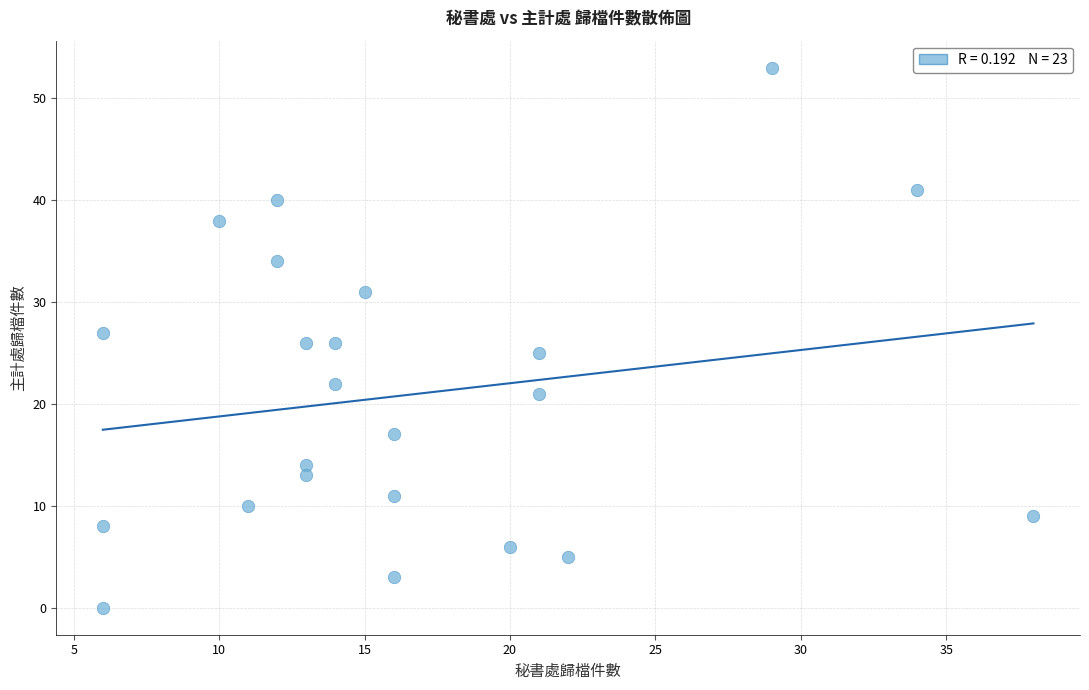

What is the range of X values (max minus min)?

32